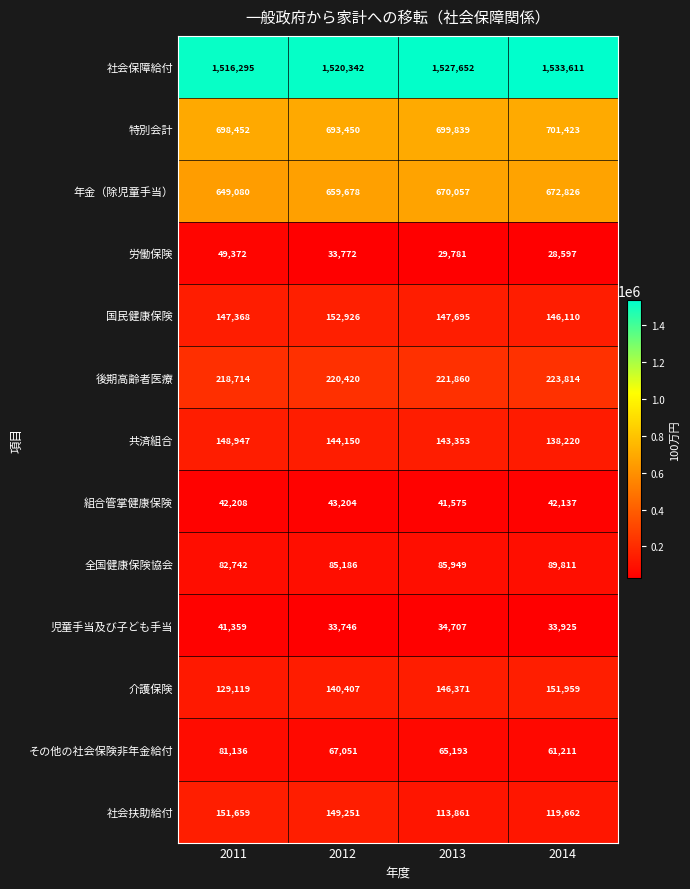

What is the difference between the highest and lowest values at 2012?

1486596